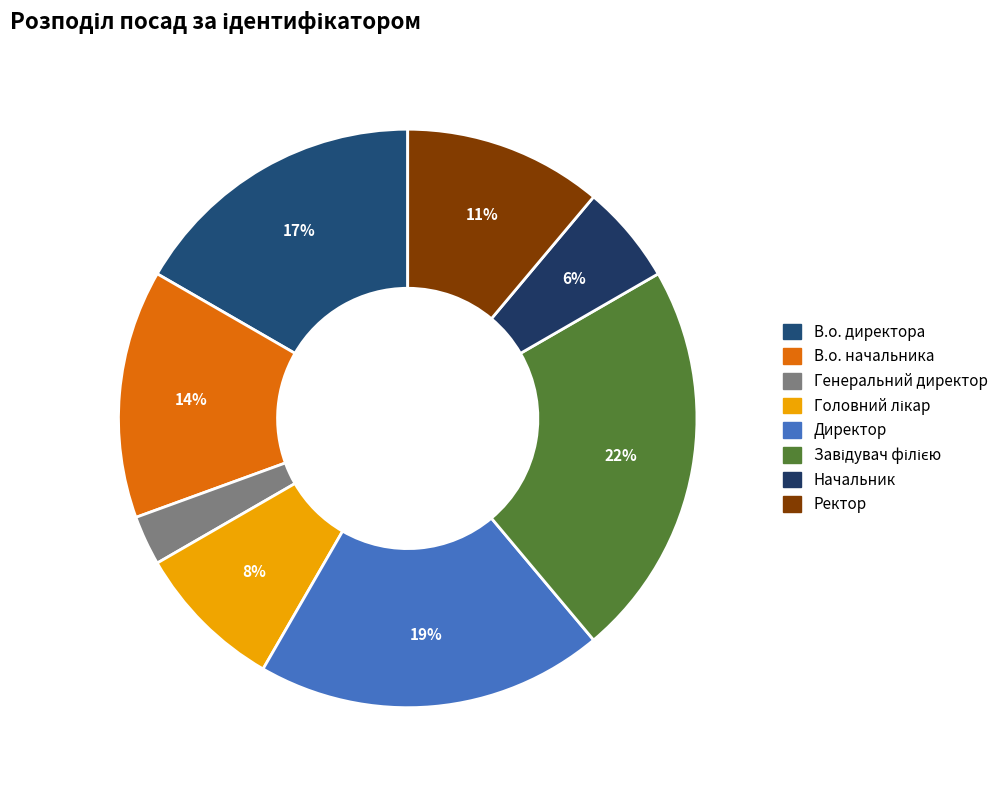

True or false: В.о. начальника accounts for 14% of the total.

True